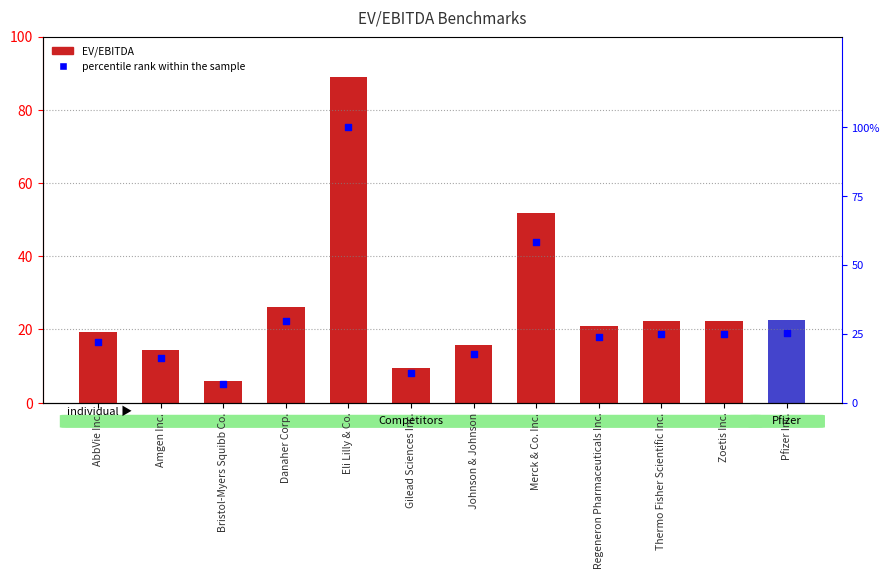

What is the total value across all series at AbbVie Inc.?

41.3